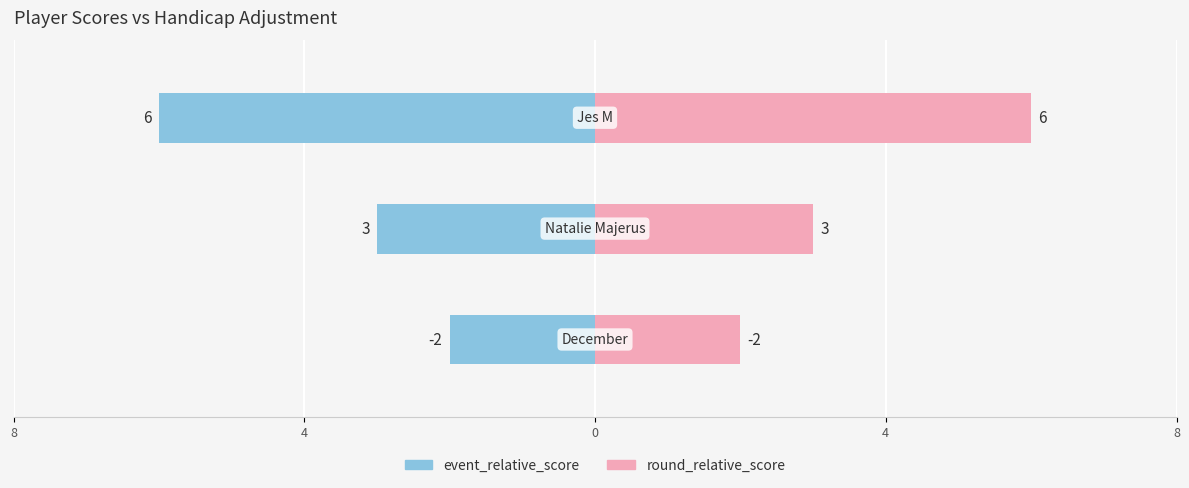

Count the number of categories in the chart.

3